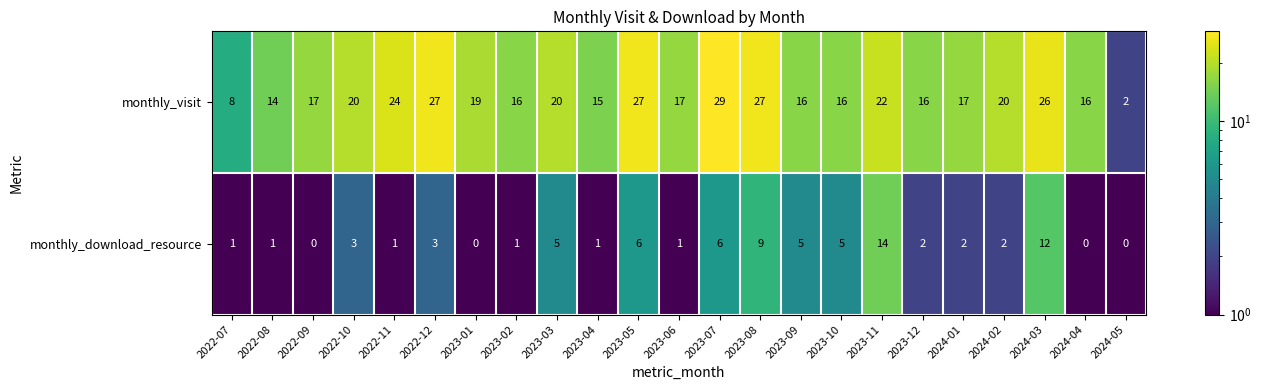

Is it true that monthly_visit equals 17 at 2022-09?

True